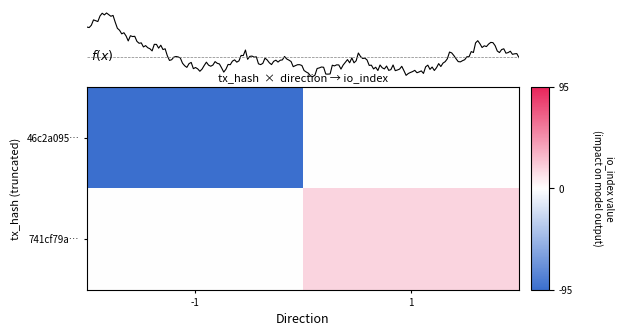

What is the difference between the 46c2a0950f7dcc09c8a07d0a26ff17106c62707 values at direction and io_index?

96